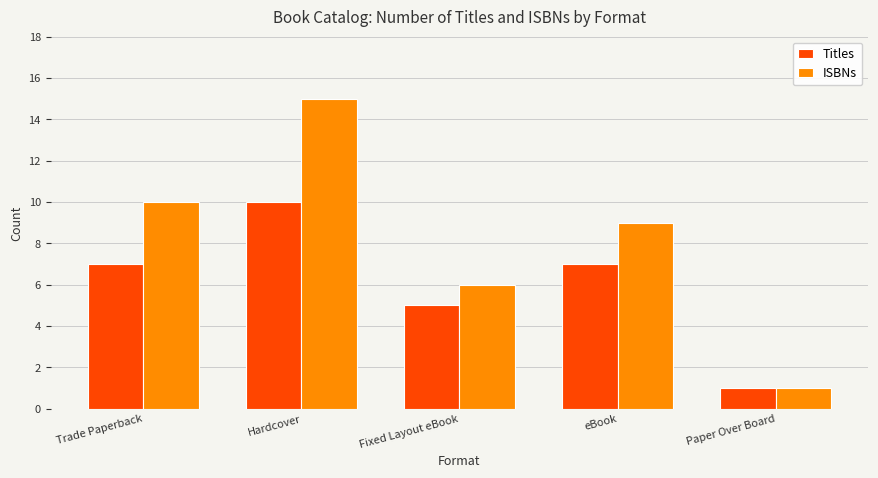

What is the label of the 4th bar from the left?

eBook